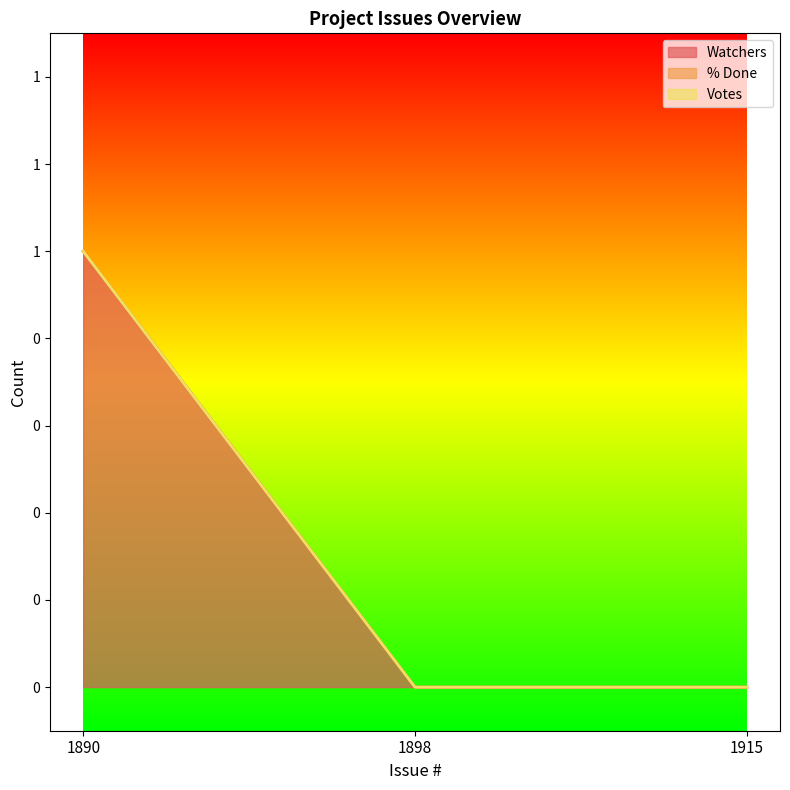

Reading right to left, what are all the values shown in this chart?

Watchers: 1915=0	1898=0	1890=1
% Done: 1915=0	1898=0	1890=0
Votes: 1915=0	1898=0	1890=0